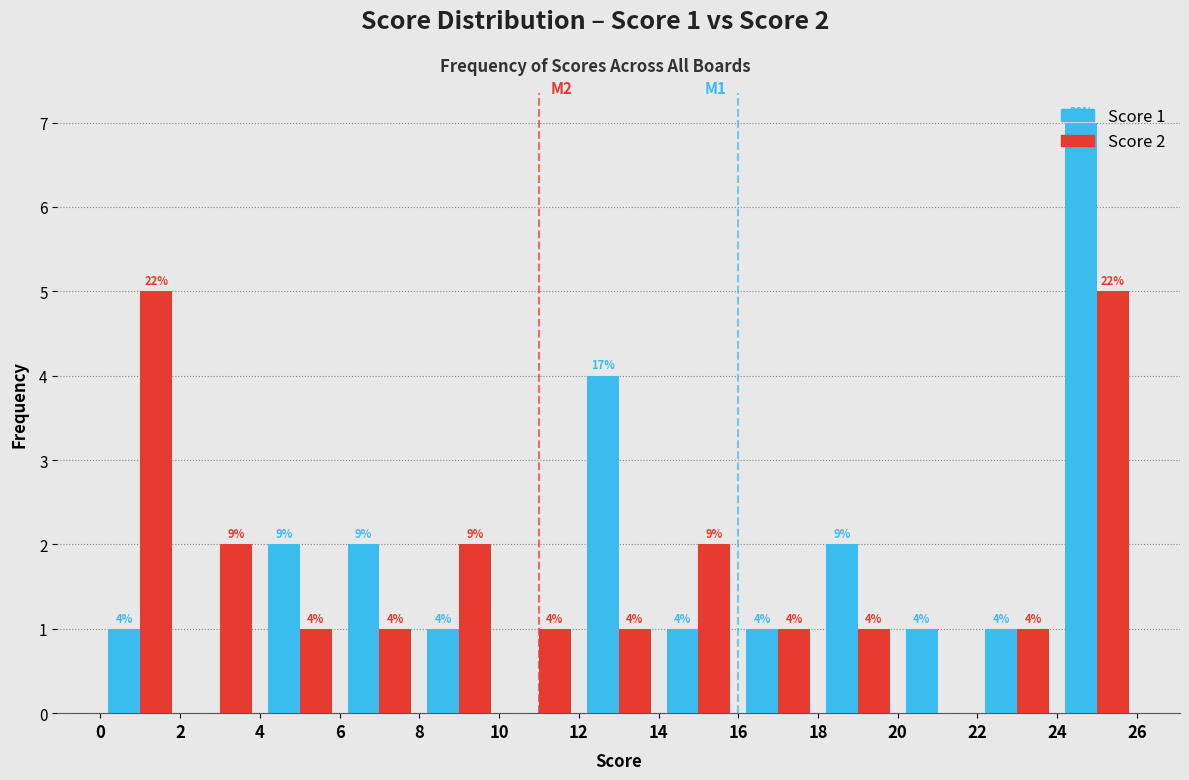

In the Score 1 series, which range on the x-axis has the tallest bar?

24 to 26